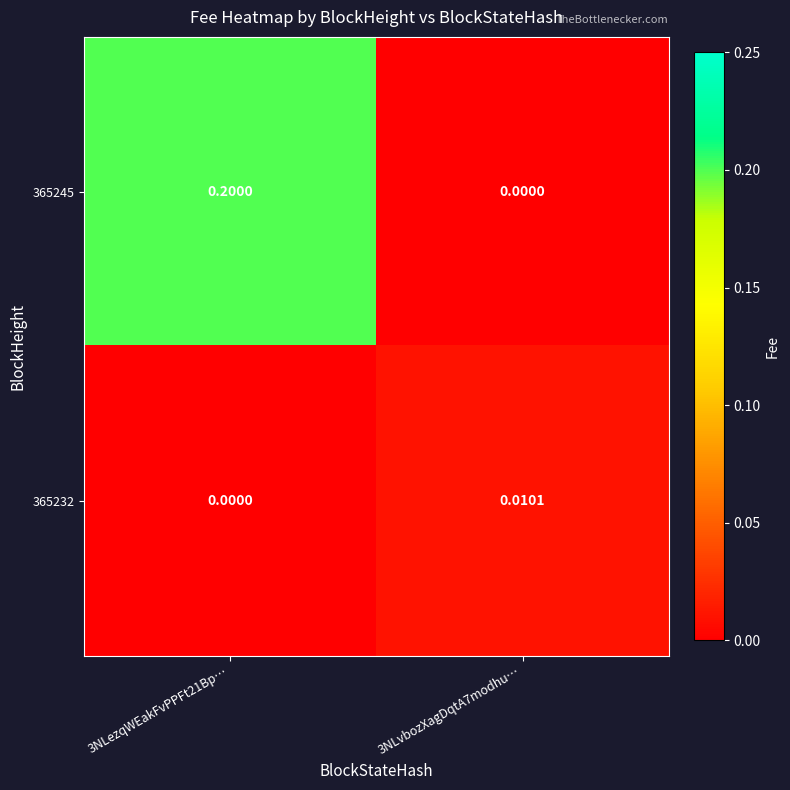

How many data points does each series have?

2